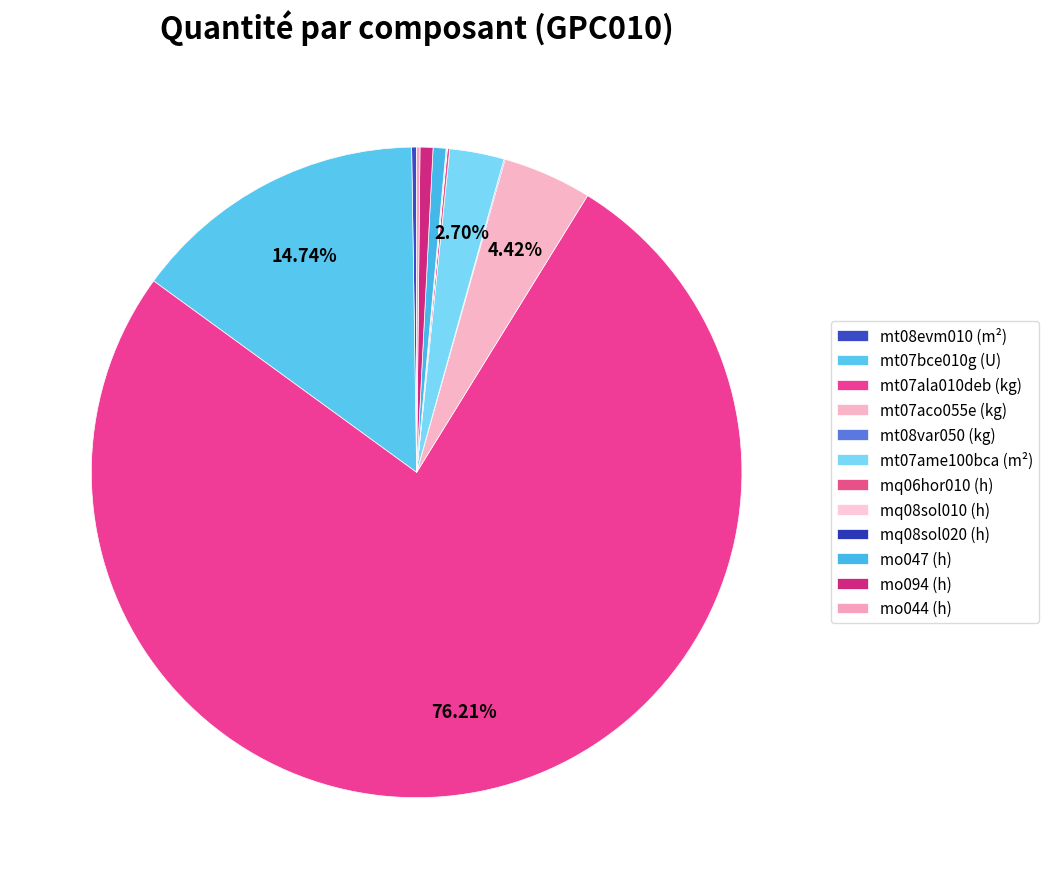

What is the change in value from mt07aco055e (kg) to mq08sol010 (h)?

-1.8